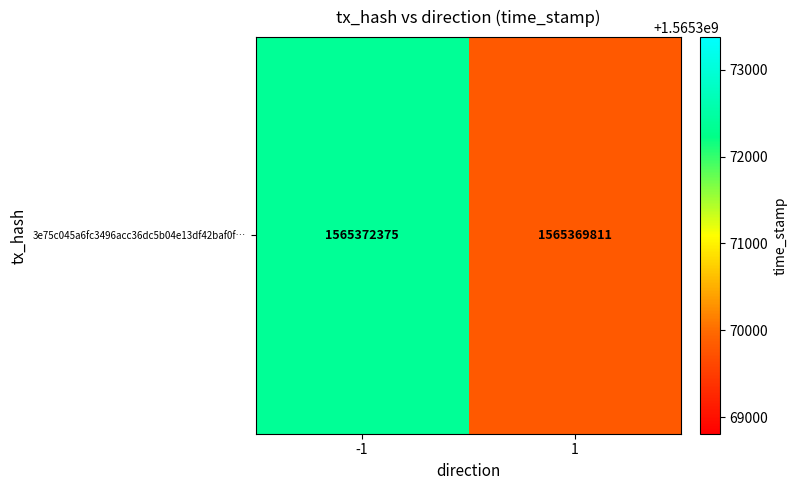

What is the average value?

1565371093